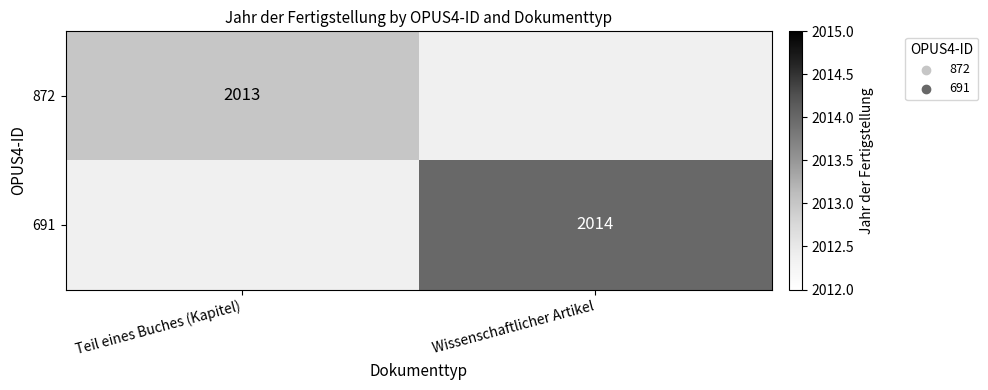

Is the value of 691 at Wissenschaftlicher Artikel greater than the value of 872 at Teil eines Buches (Kapitel)?

Yes